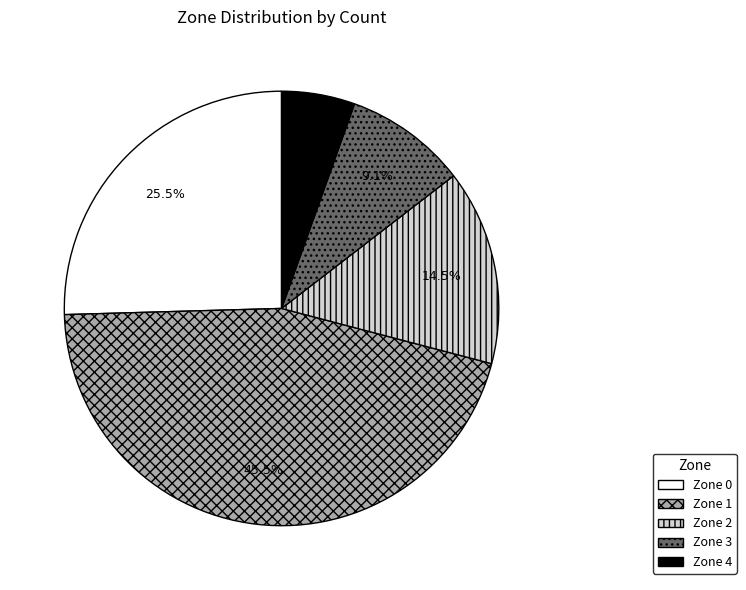

Which has a higher value, Zone 0 or Zone 4?

Zone 0